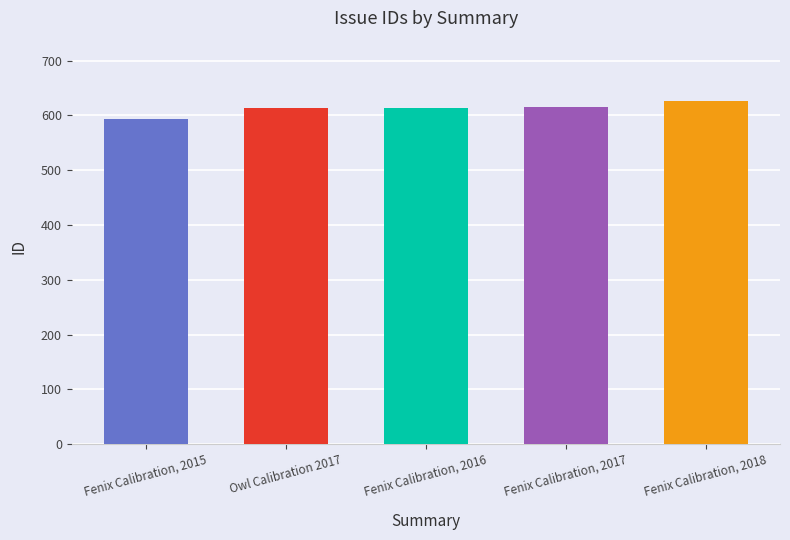

What is the label of the 3rd bar from the left?

Fenix Calibration, 2016